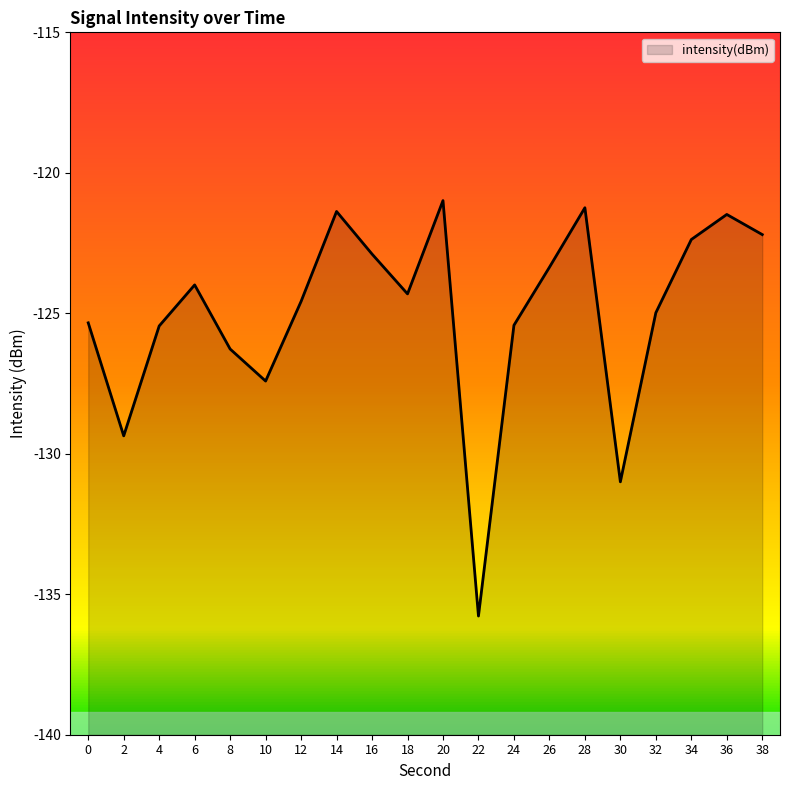

What is the minimum value shown in the chart?

-135.8